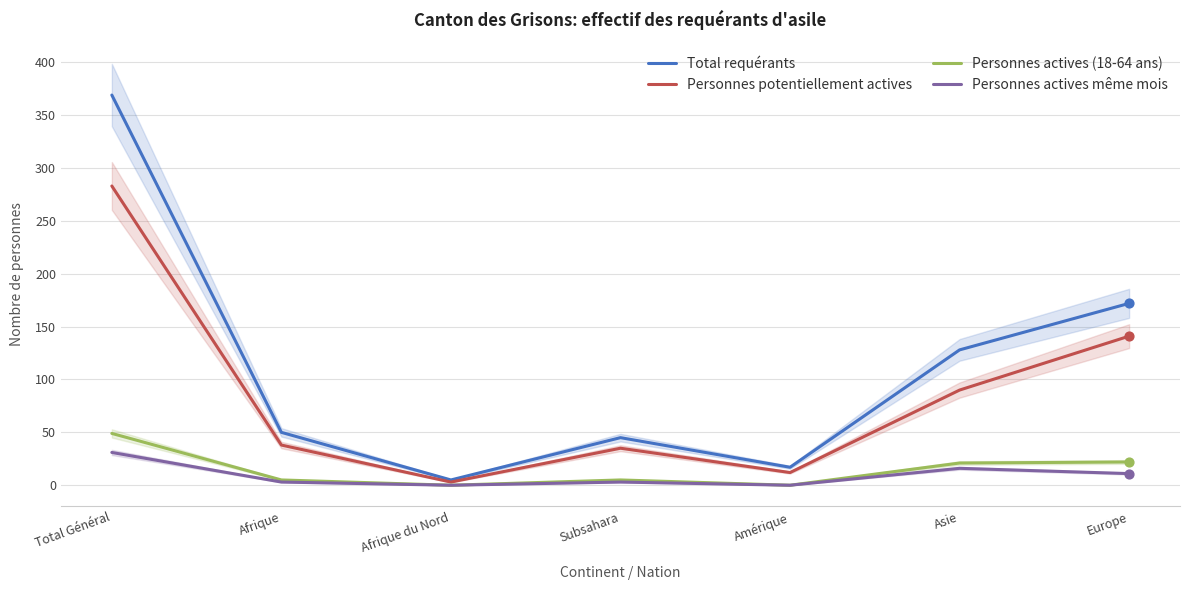

What are all the series names shown in the legend?

Total requérants, Personnes potentiellement actives, Personnes actives (18-64 ans), Personnes actives même mois